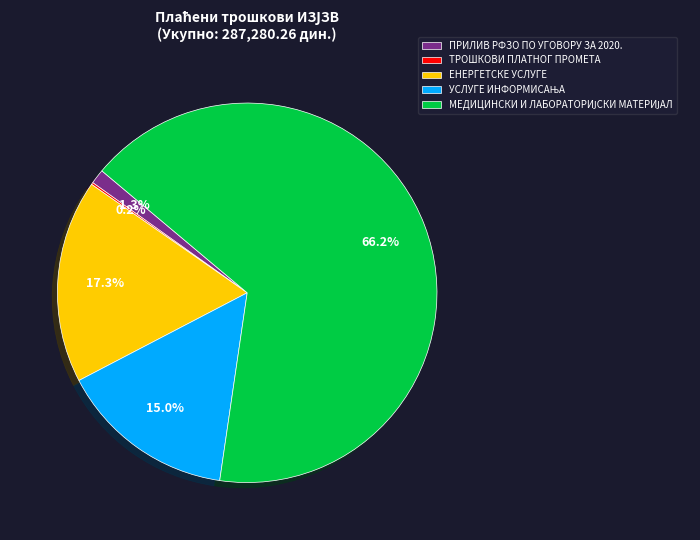

What percentage do ПРИЛИВ РФЗО ПО УГОВОРУ ЗА 2020. and ЕНЕРГЕТСКЕ УСЛУГЕ together represent?

18.6%